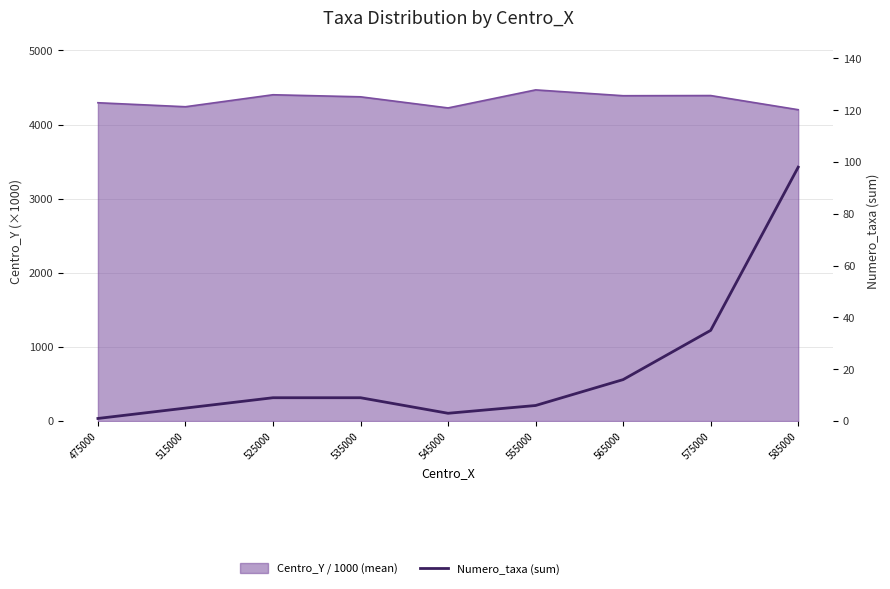

Count the number of values greater than 9.

3